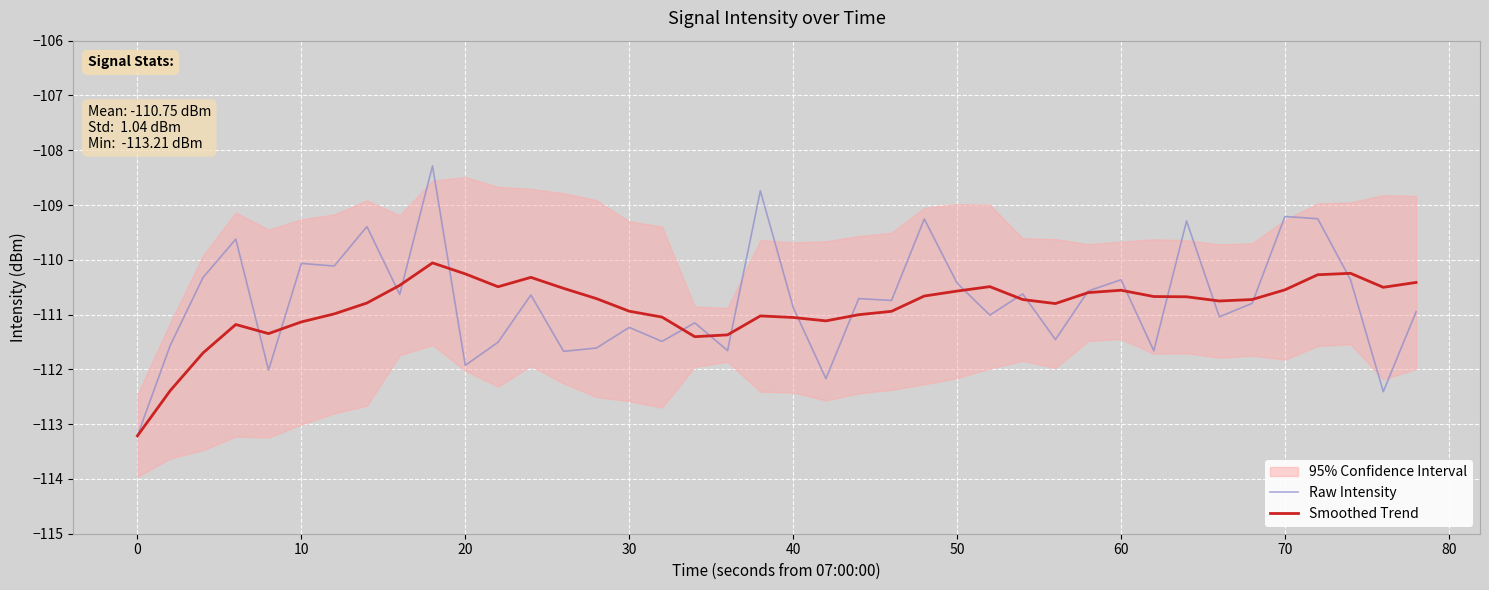

What is the highest value of the Raw Intensity series?

-108.3